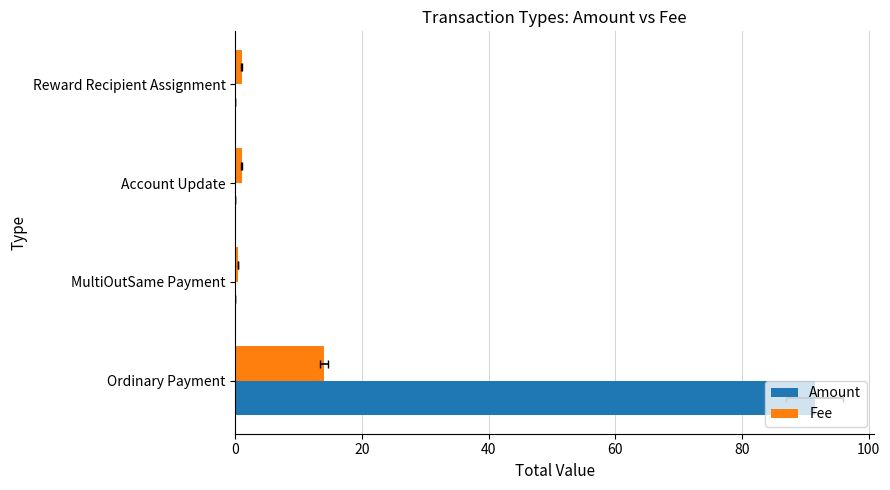

How many groups of bars are there?

4